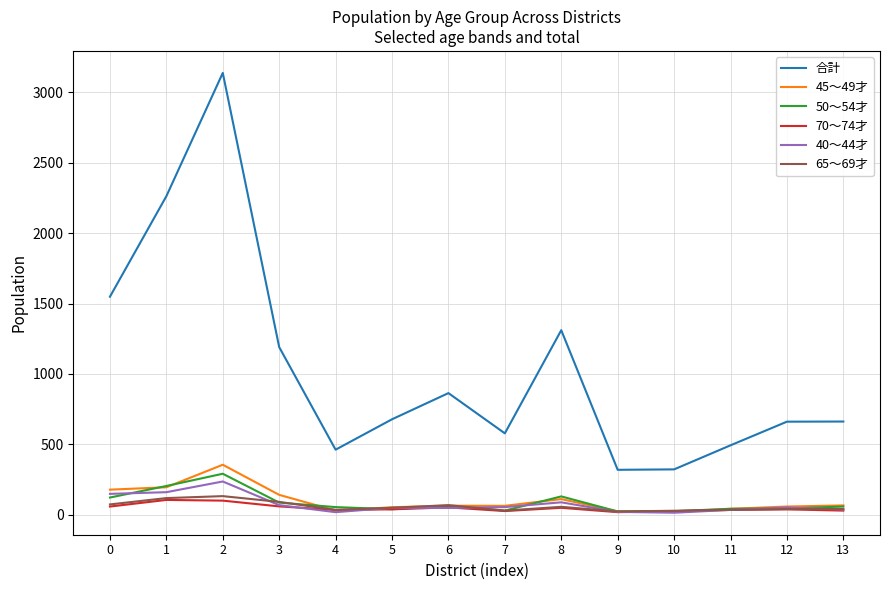

True or false: 50～54才 and 合計 intersect in this chart.

False